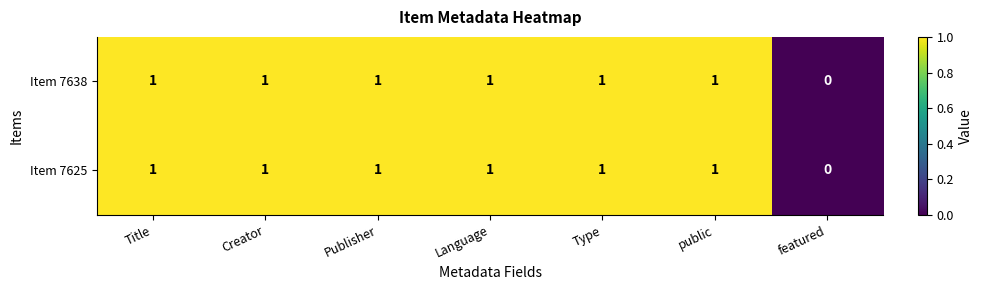

Where is Item 7625 nearest to the value 0?

featured